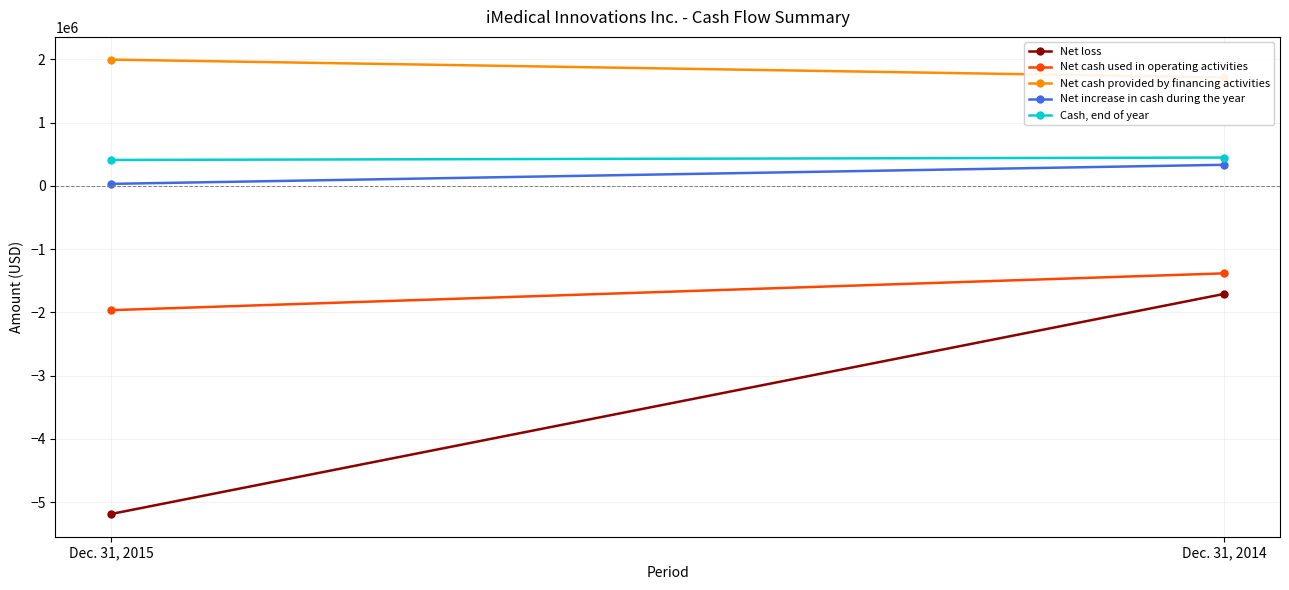

True or false: Net increase in cash during the year has a value of 32653 at Dec. 31, 2015.

True